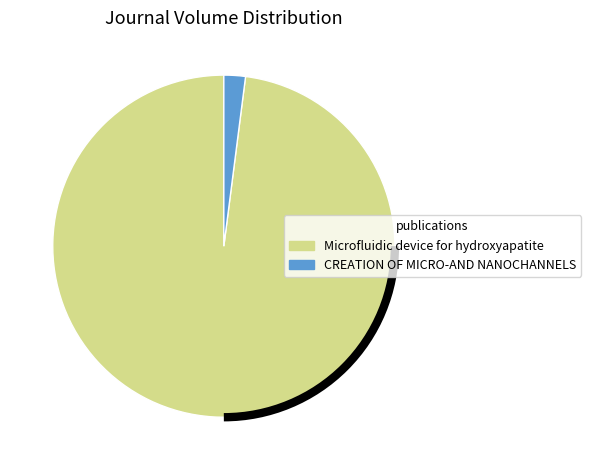

How many segments does this pie chart have?

2